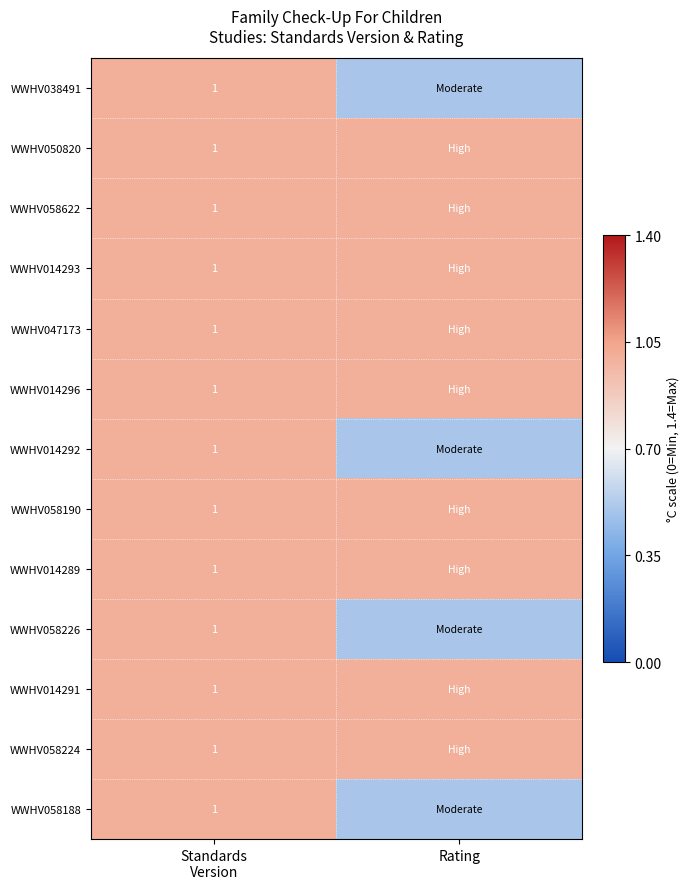

Rank the series by their maximum value, from lowest to highest.

WWHV038491, WWHV050820, WWHV058622, WWHV014293, WWHV047173, WWHV014296, WWHV014292, WWHV058190, WWHV014289, WWHV058226, WWHV014291, WWHV058224, WWHV058188